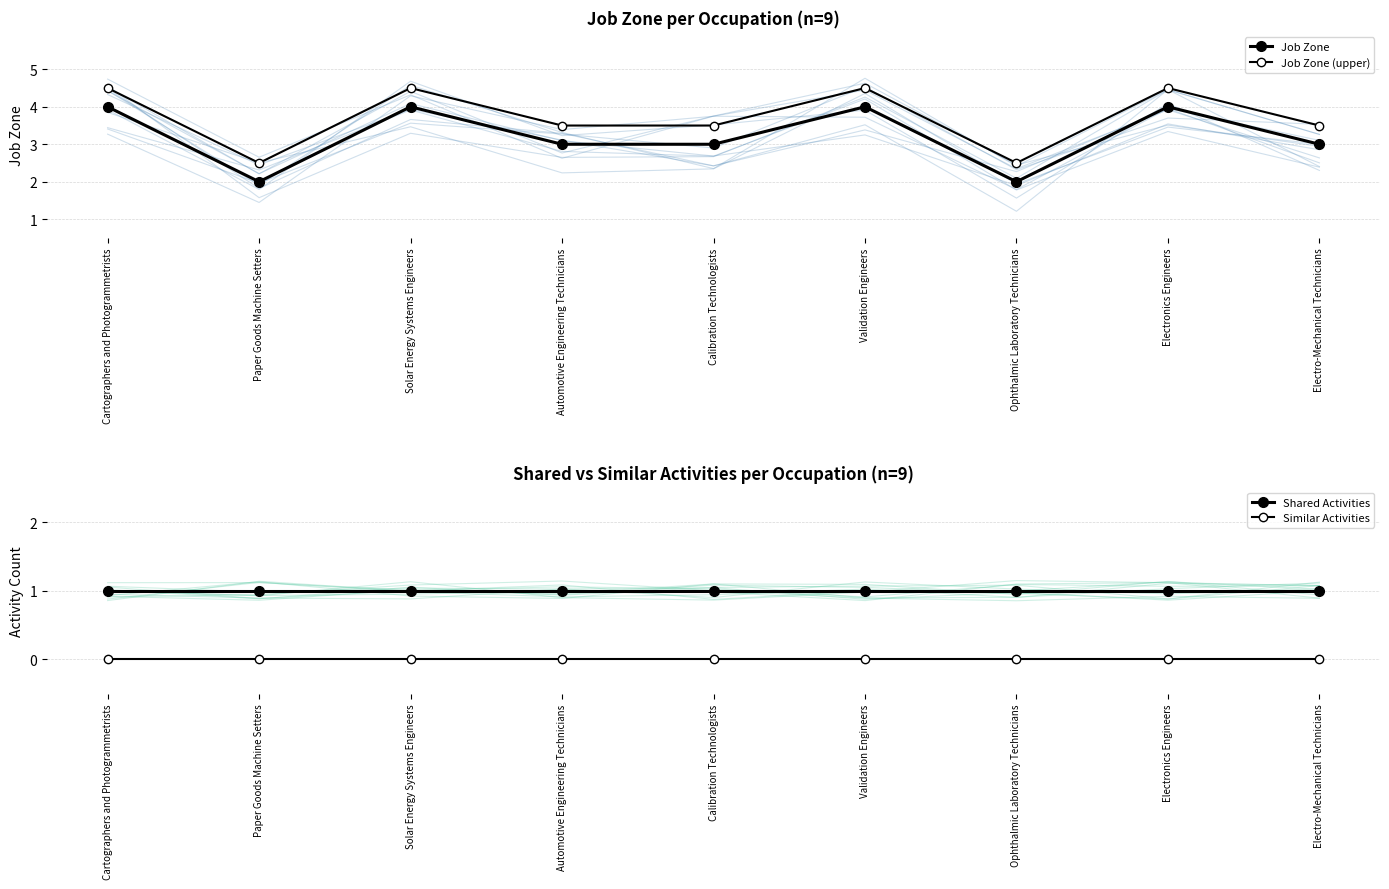

What is the value of the Shared Activities point at the 8th from the left?

1.0